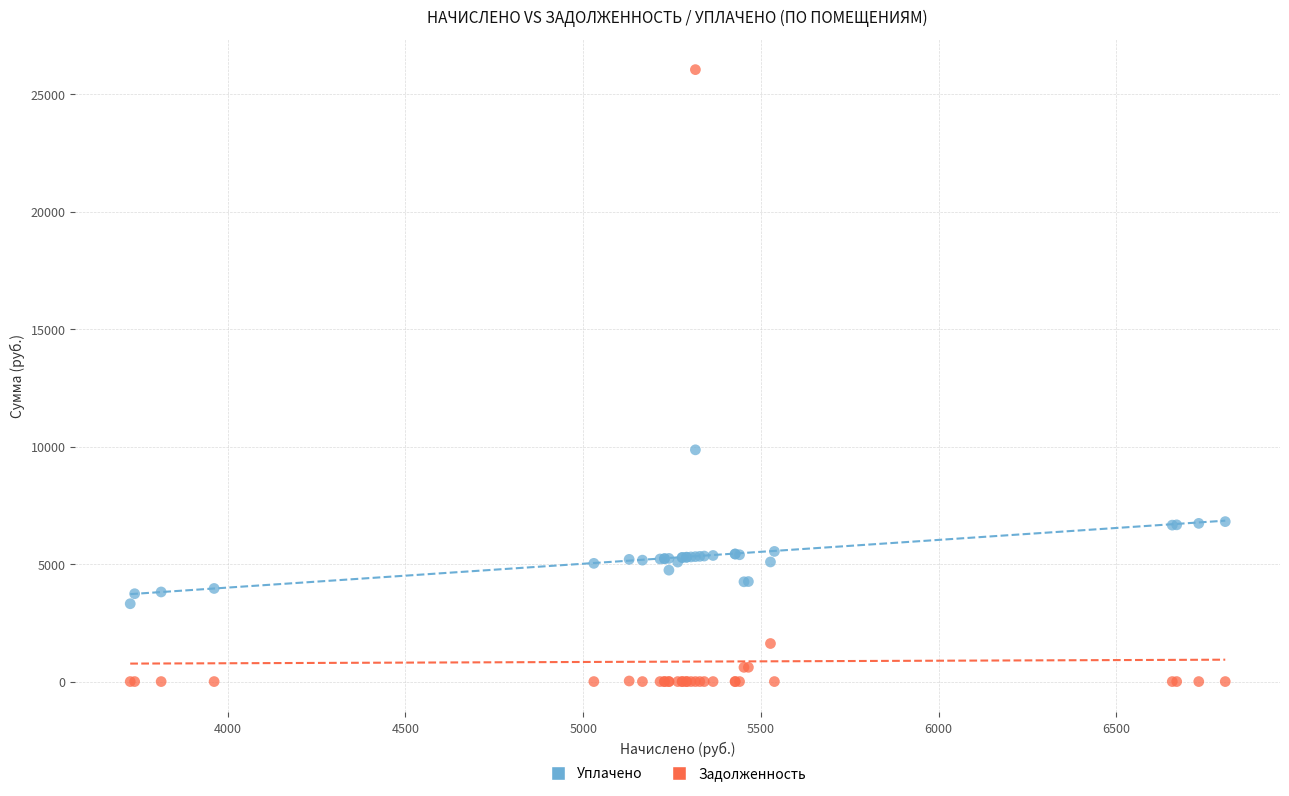

Which series contains the highest Y value?

Задолженность